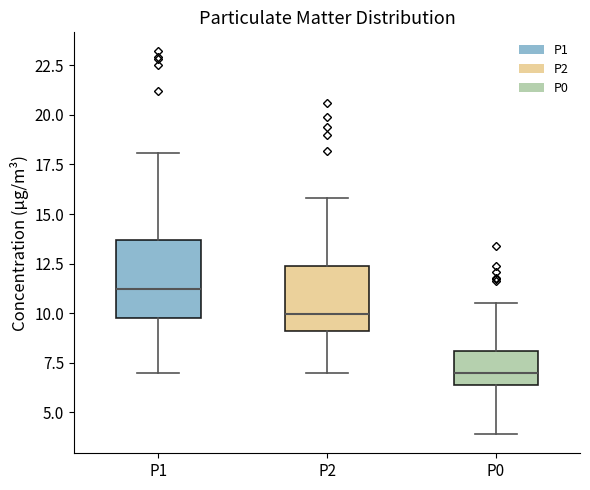

Reading left to right, transcribe this box plot: for each box, give where its median line is, the range the box spans, and where its two whiskers end, as read against the y-axis. The values are not printed on the chart, so give them approximately, as read against the axis.

P1: median 11.0, box 10.0 to 13.5, whiskers 7.0 to 18.0
P2: median 10.0, box 9.0 to 12.5, whiskers 7.0 to 16.0
P0: median 7.0, box 6.5 to 8.0, whiskers 4.0 to 10.5